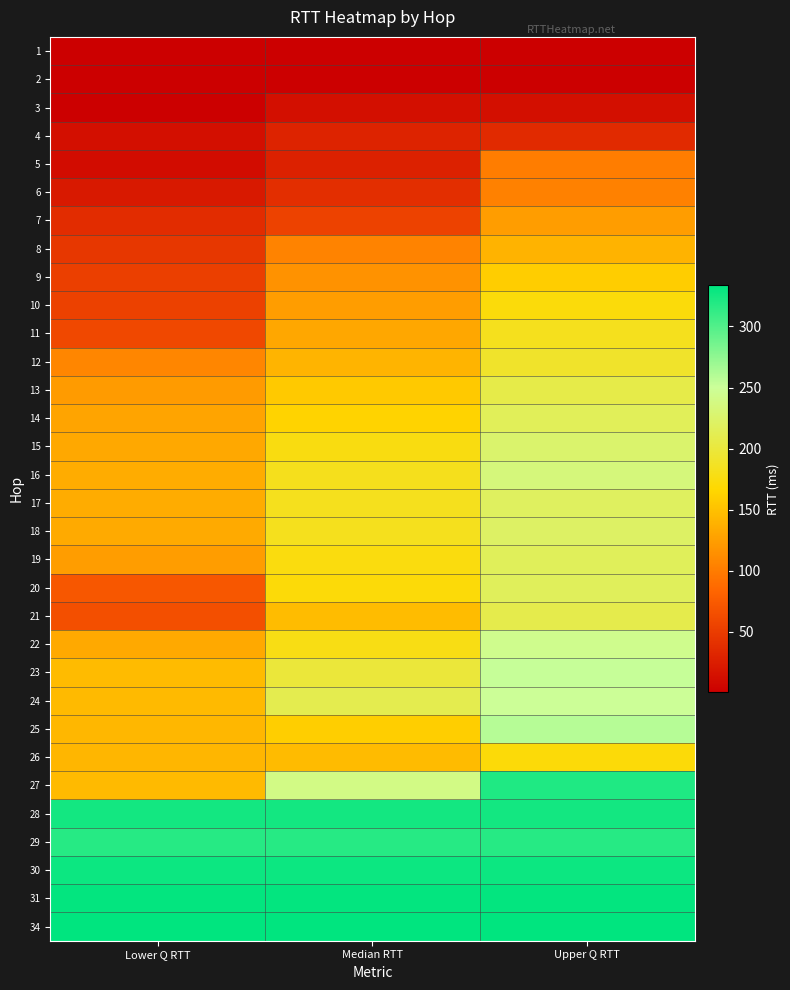

How many categories are shown in the chart?

3